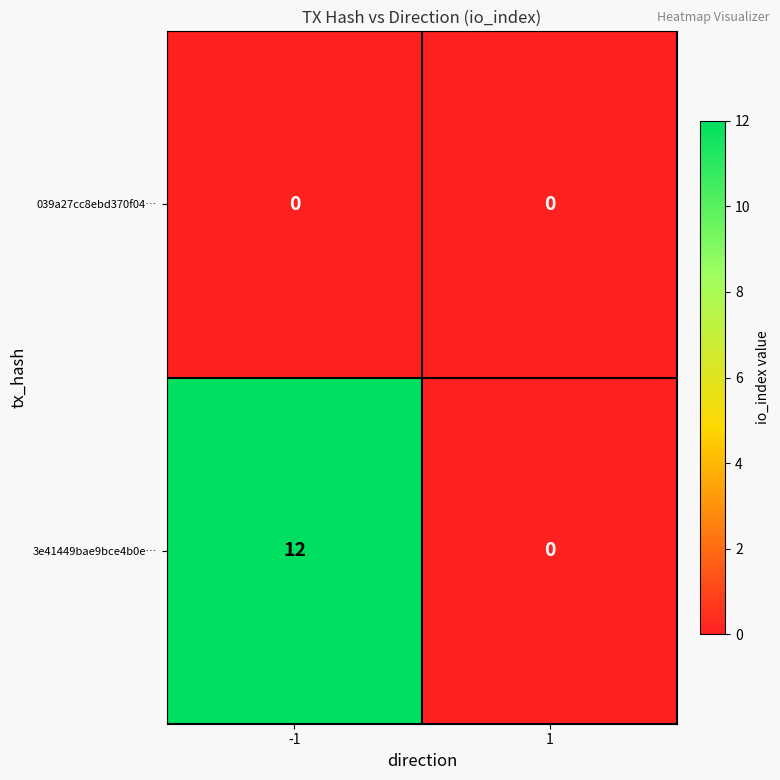

How many distinct data groups are displayed?

2